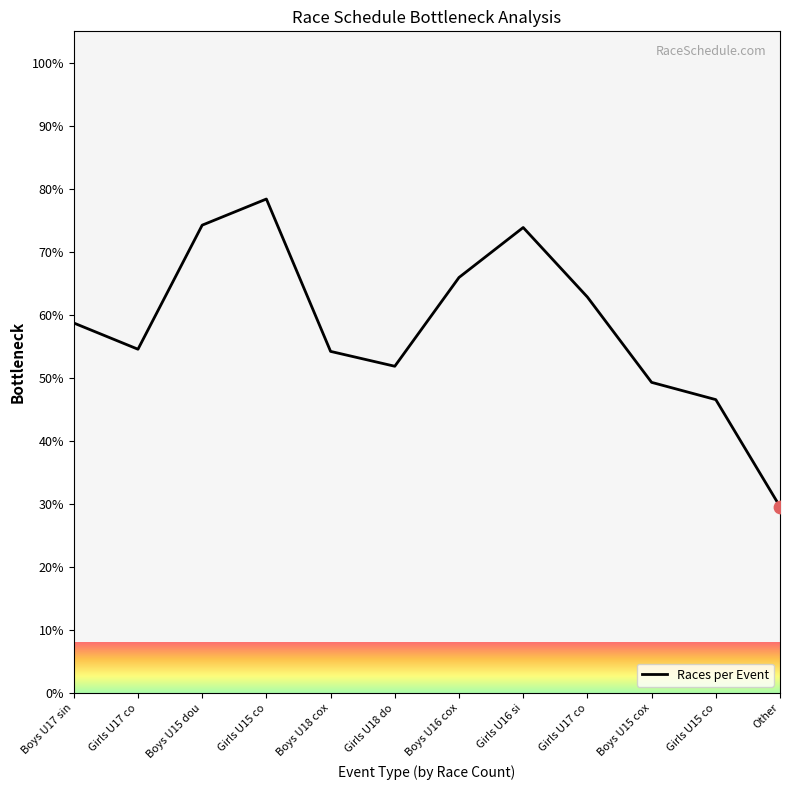

Which has a higher value, Boys U18 cox or Girls U17 co?

Girls U17 co